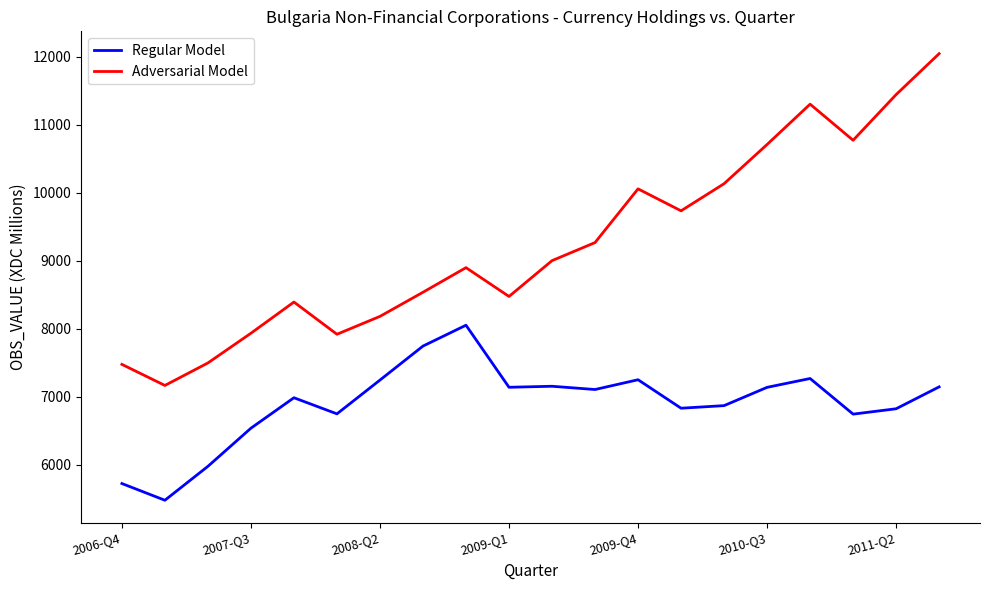

Rank the series by their average value, from lowest to highest.

Regular Model, Adversarial Model